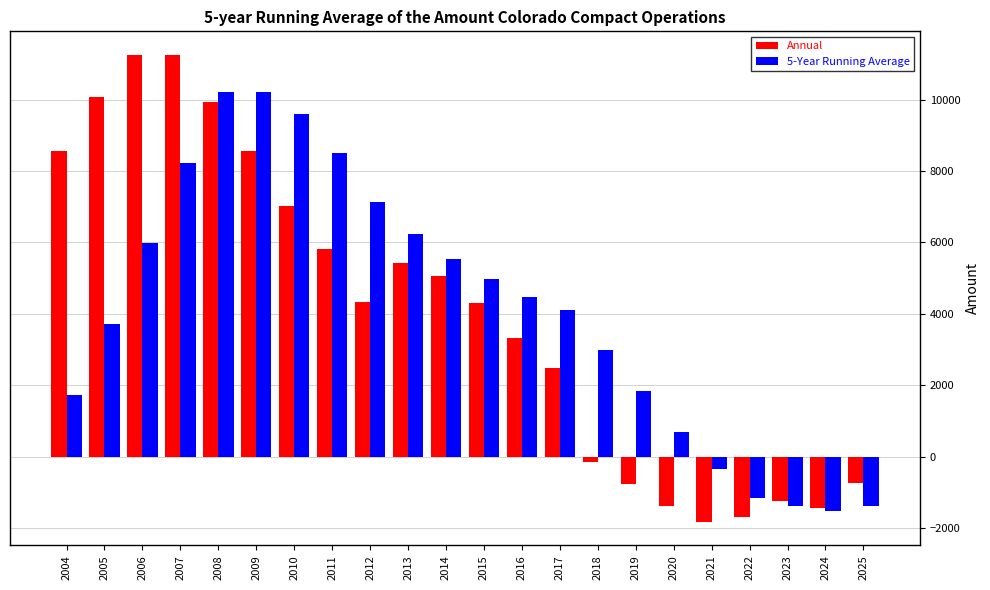

What is the difference between the 5-Year Running Average values at 2019 and 2016?

2652.4